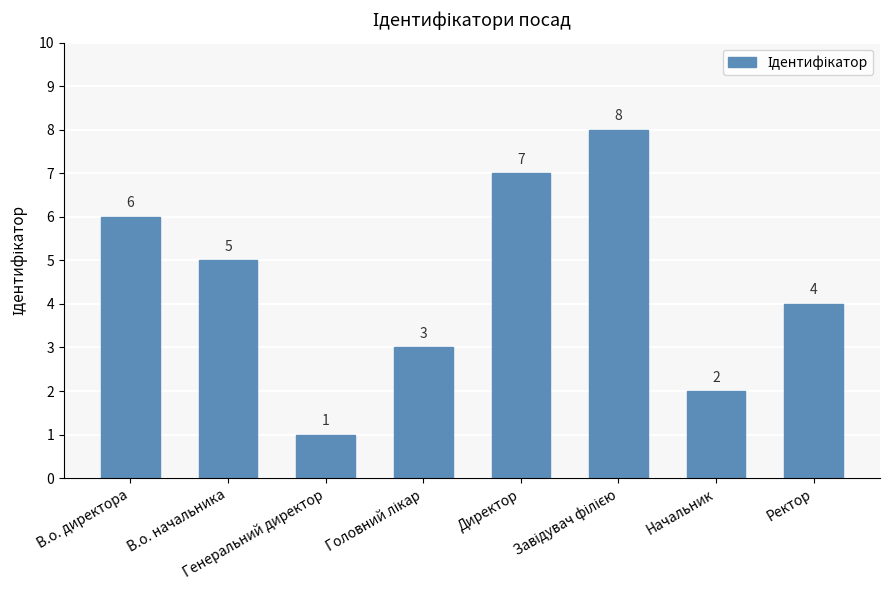

What position from the right is Ректор?

1